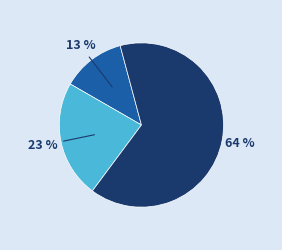

To the nearest percent, what is the average slice percentage?

33%